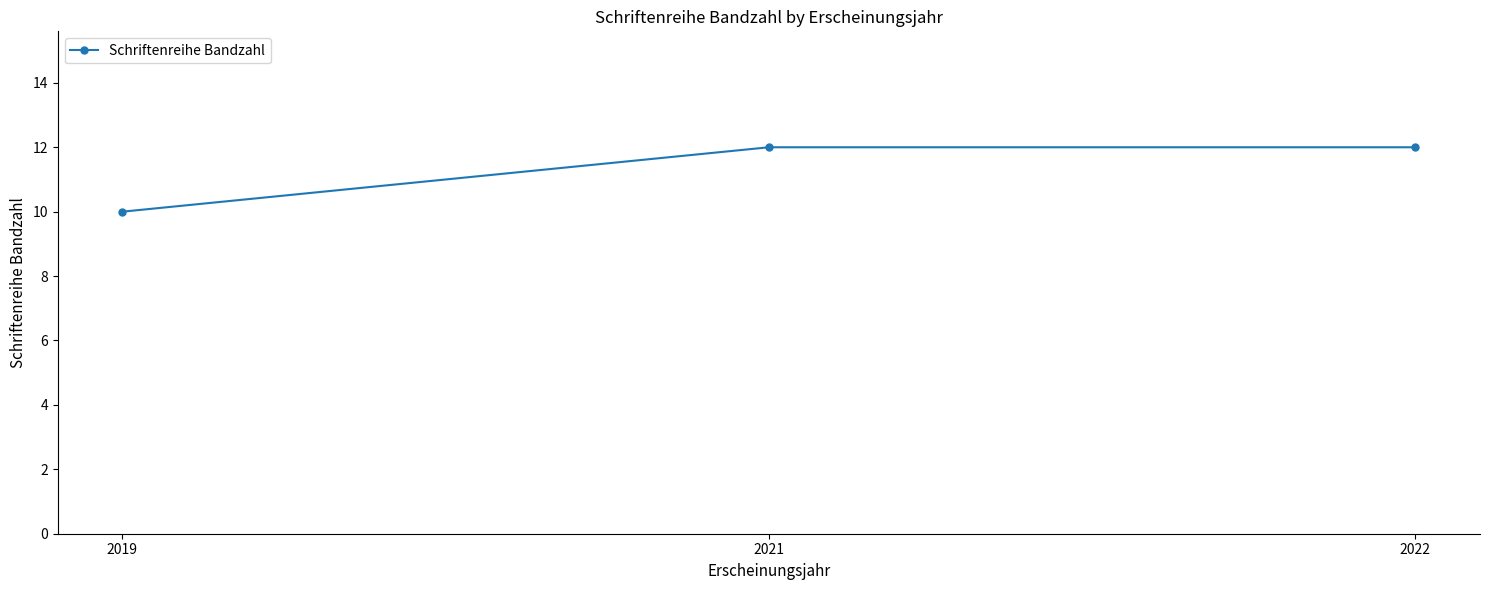

What is the minimum value shown in the chart?

10